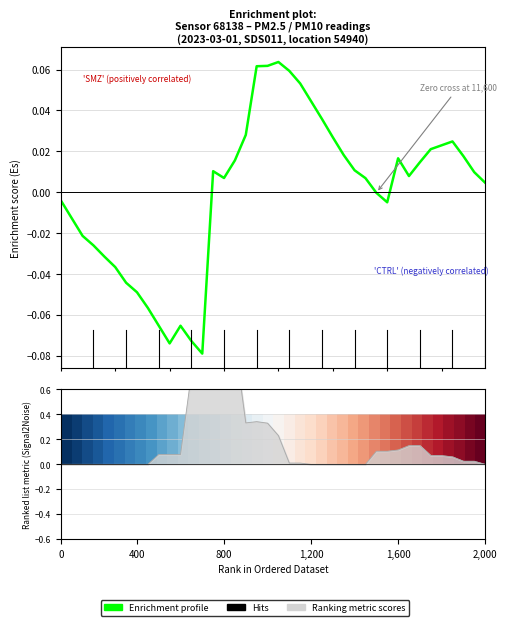

How many lines are shown in the chart?

2